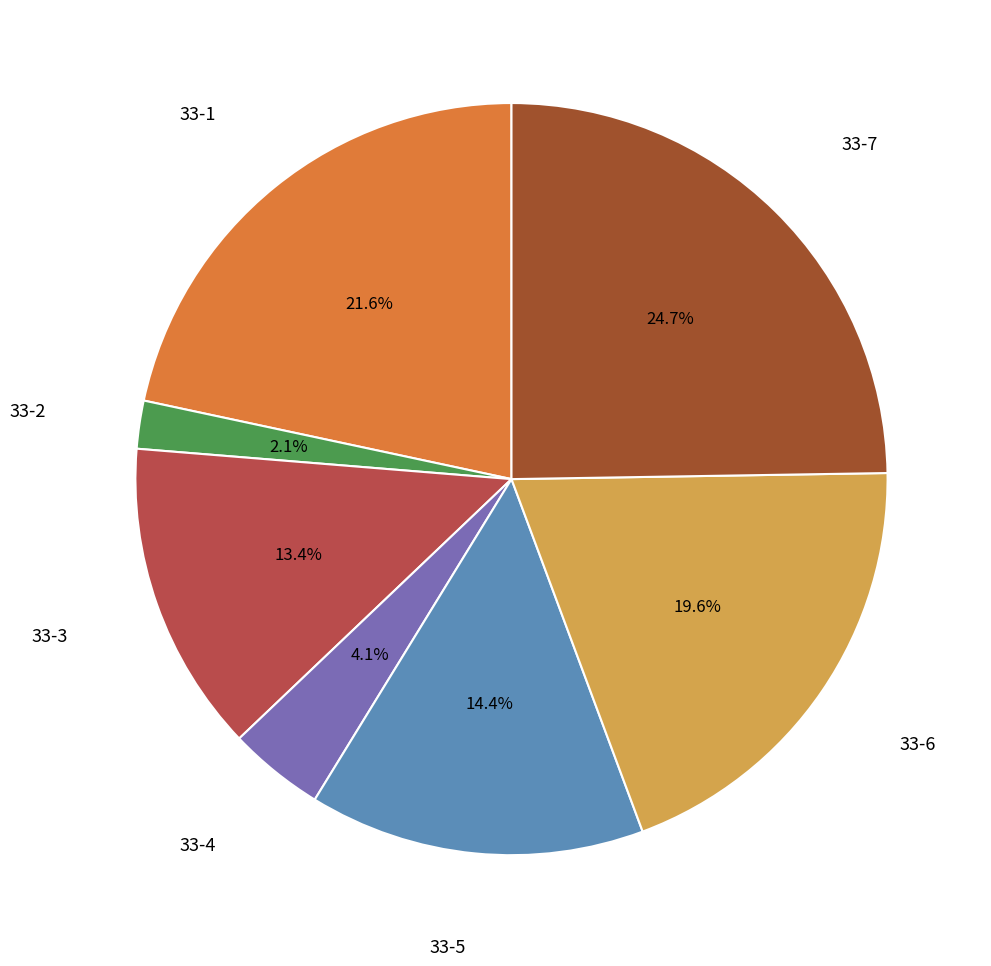

Does any single category account for the majority?

No